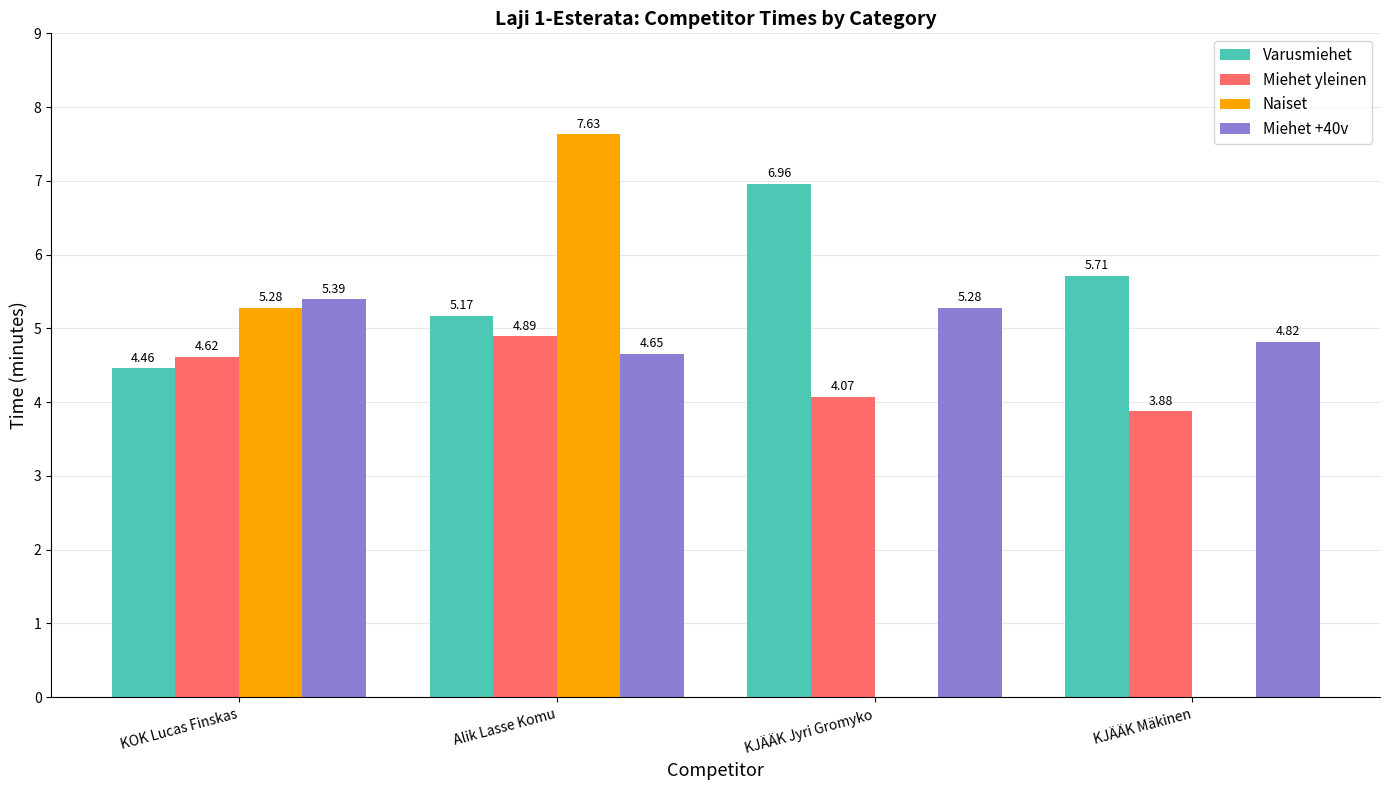

What is the sum of the Miehet yleinen values at KJÄÄK Mäkinen and Alik Lasse Komu?

8.8